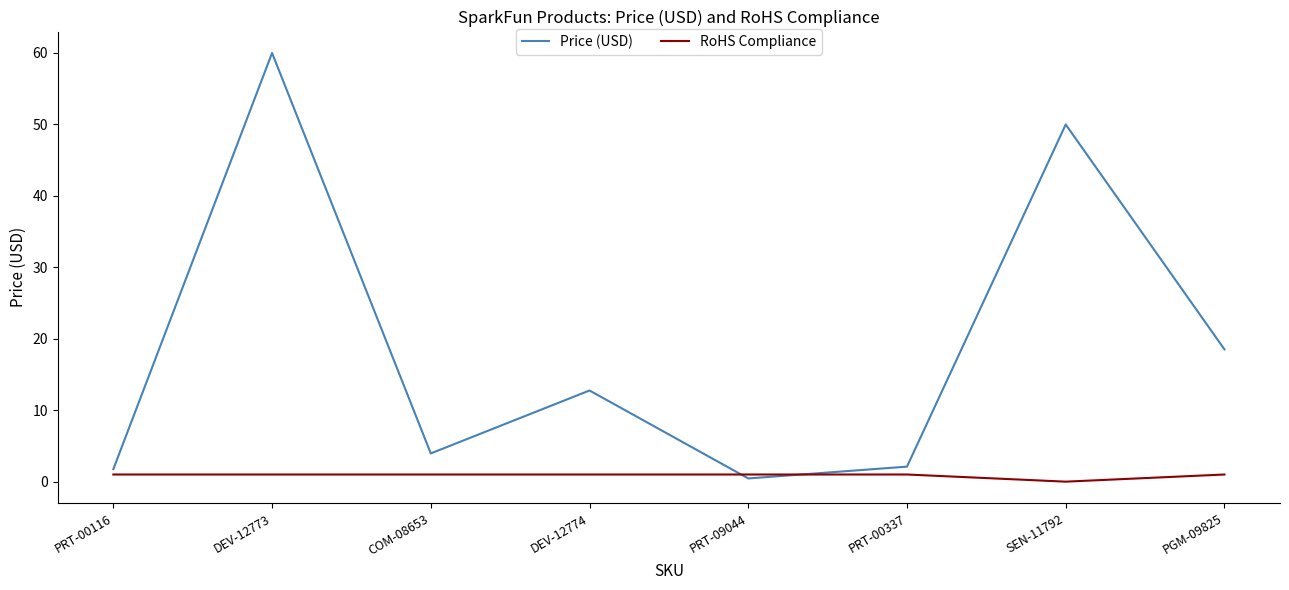

Reading left to right, extract all data points from this chart.

Price (USD): PRT-00116=1.8	DEV-12773=60.0	COM-08653=4.0	DEV-12774=12.8	PRT-09044=0.5	PRT-00337=2.1	SEN-11792=50.0	PGM-09825=18.5
RoHS Compliance: PRT-00116=1.0	DEV-12773=1.0	COM-08653=1.0	DEV-12774=1.0	PRT-09044=1.0	PRT-00337=1.0	SEN-11792=0.0	PGM-09825=1.0